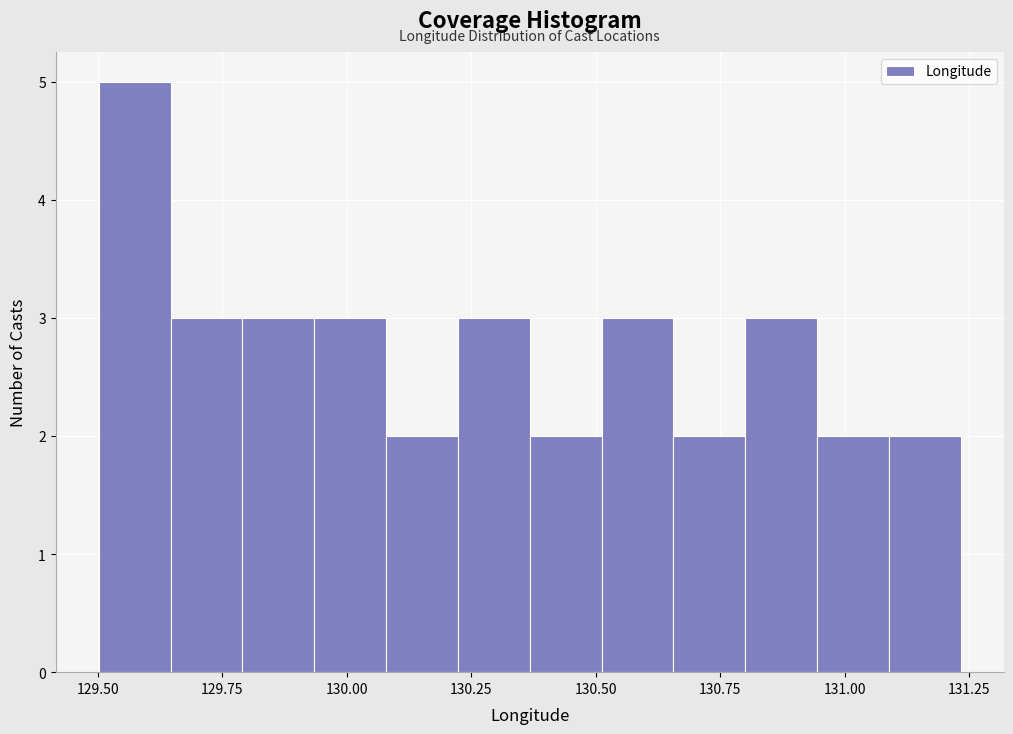

Read against the x-axis, roughly where is the centre of the tallest bar?

129.55